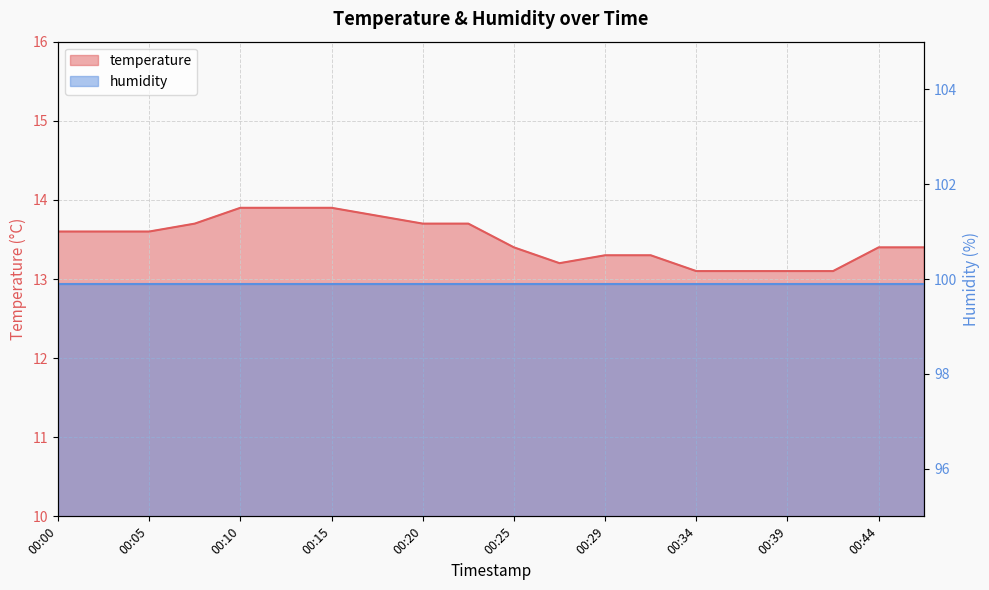

What is the average value?

13.5